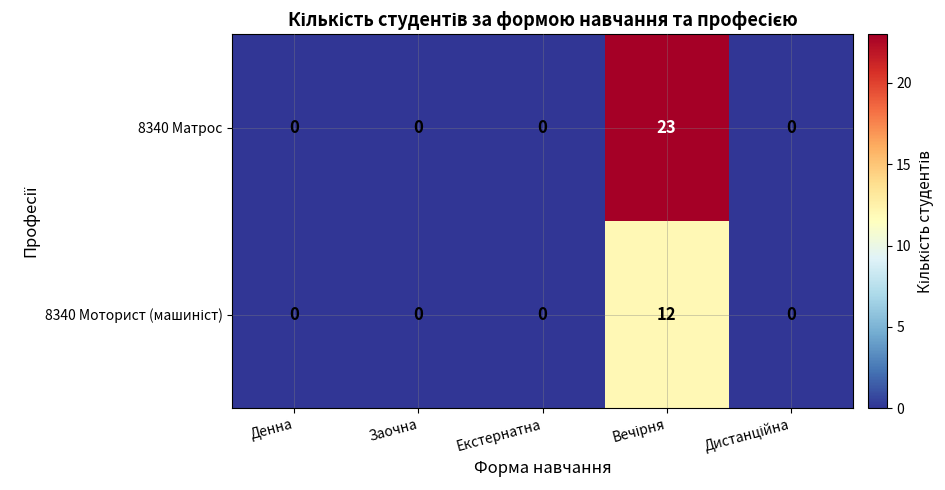

How many series are shown in this chart?

2